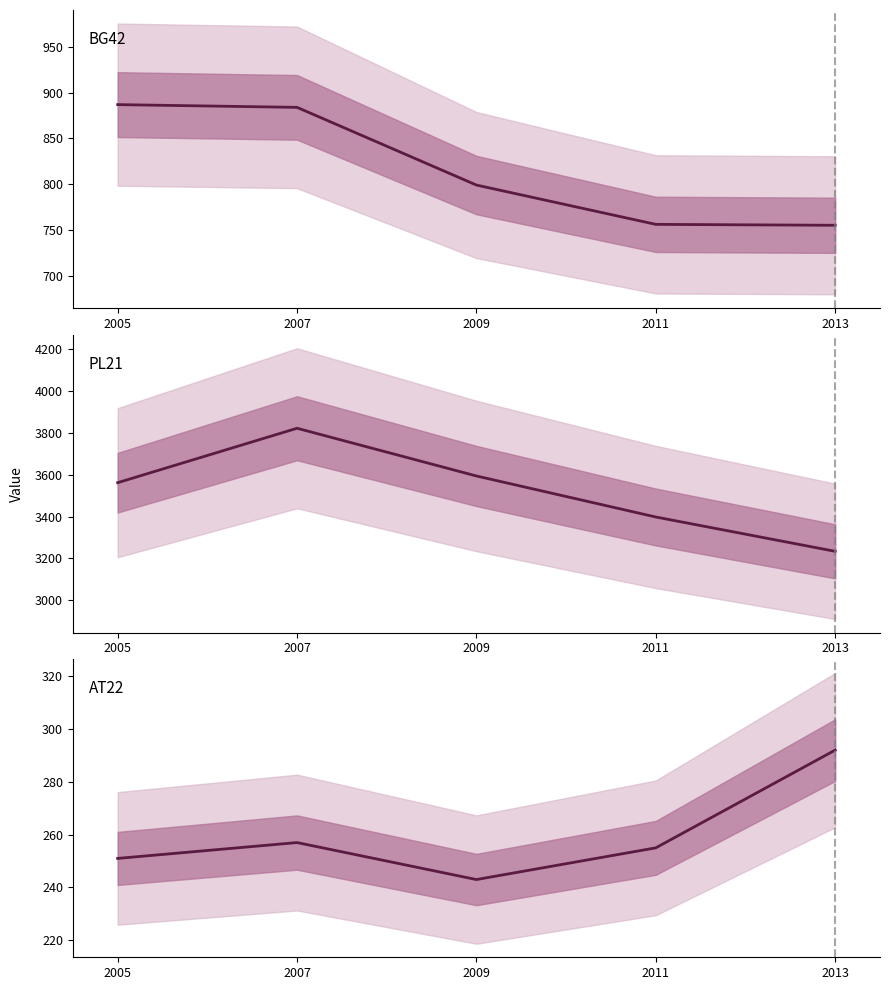

Is the value of AT22 at 2013 greater than the value of PL21 at 2005?

No